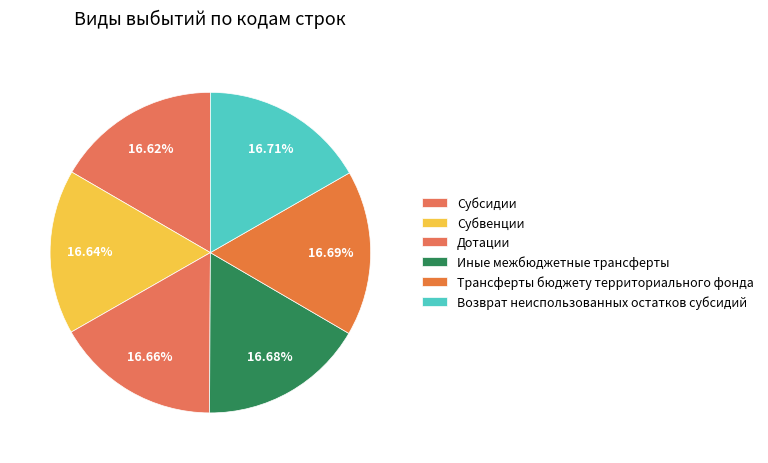

How many slices are in this pie chart?

6